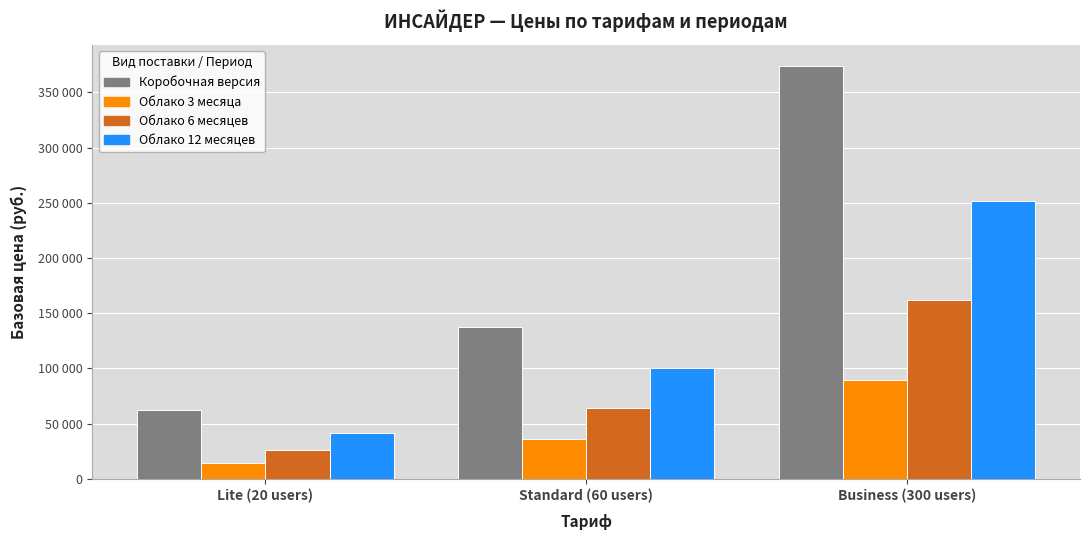

What is the label of the 3rd bar from the right?

Lite (20 users)